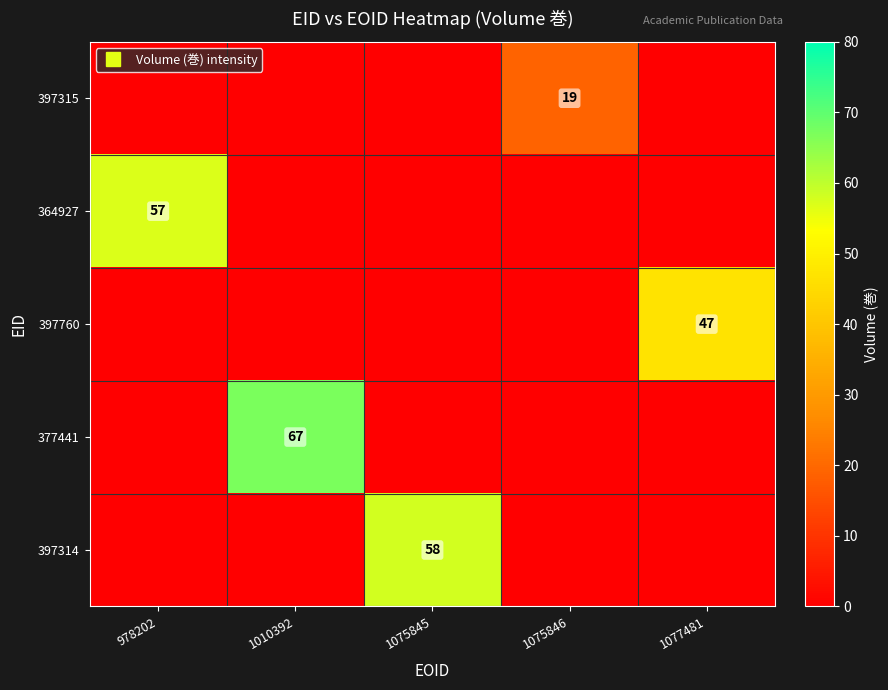

The 364927 series shows 0 at 1077481. True or false?

True